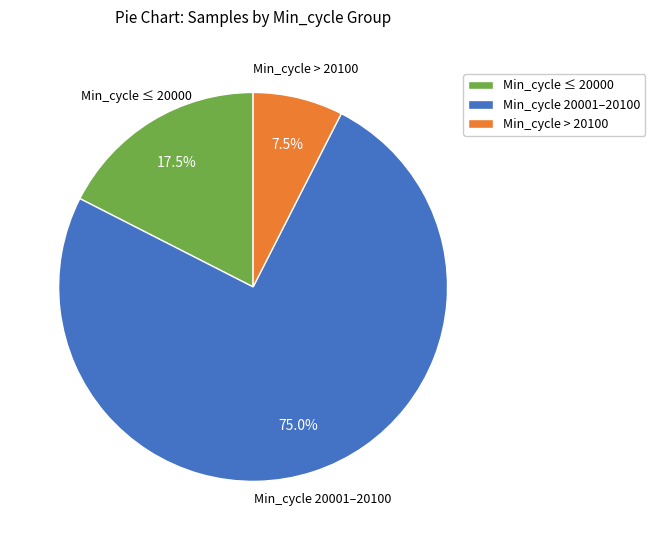

Rank the categories by value from highest to lowest.

Min_cycle 20001–20100, Min_cycle ≤ 20000, Min_cycle > 20100